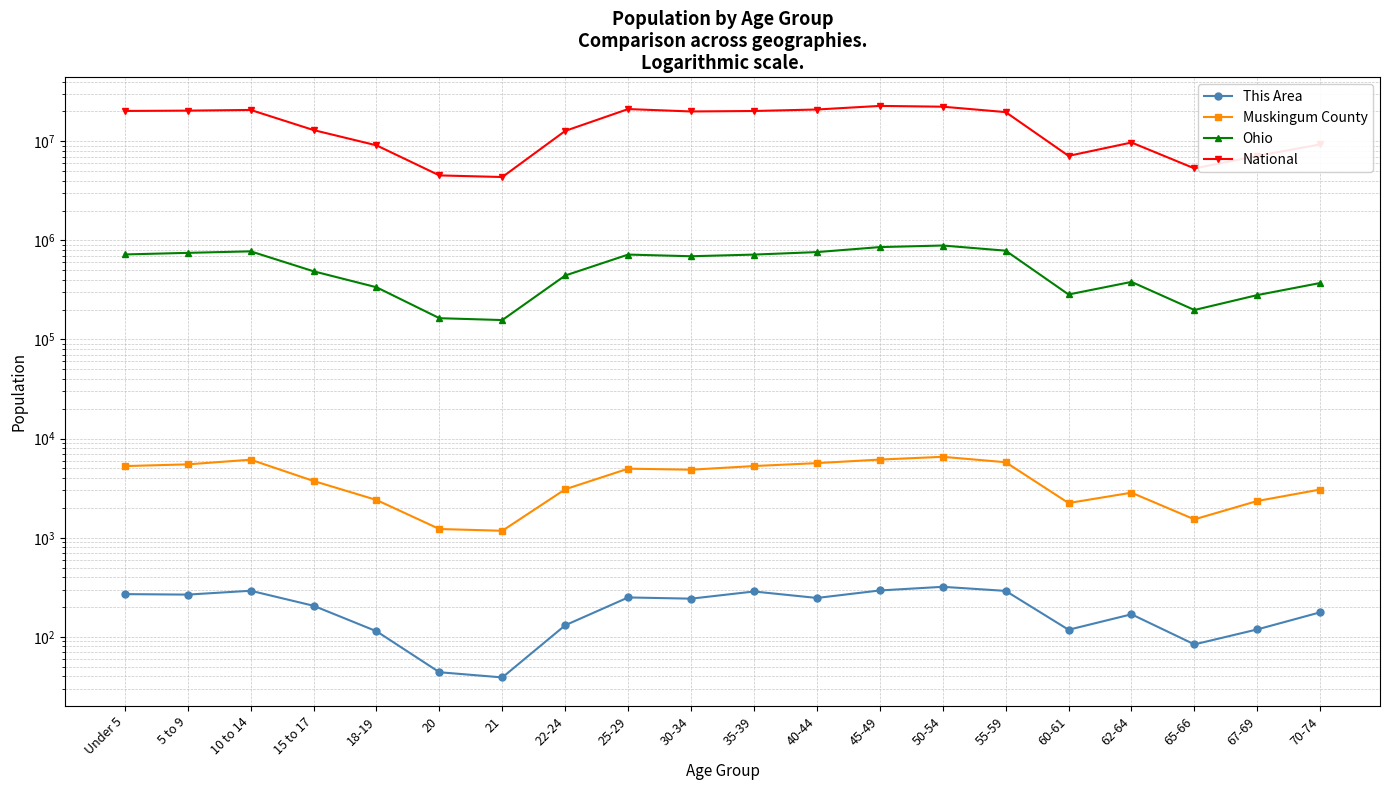

Between 21 and 62-64, which is larger?

62-64